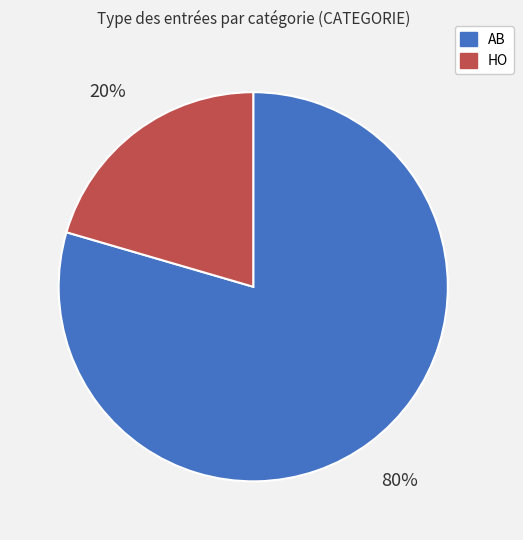

Which has a higher value, AB or HO?

AB